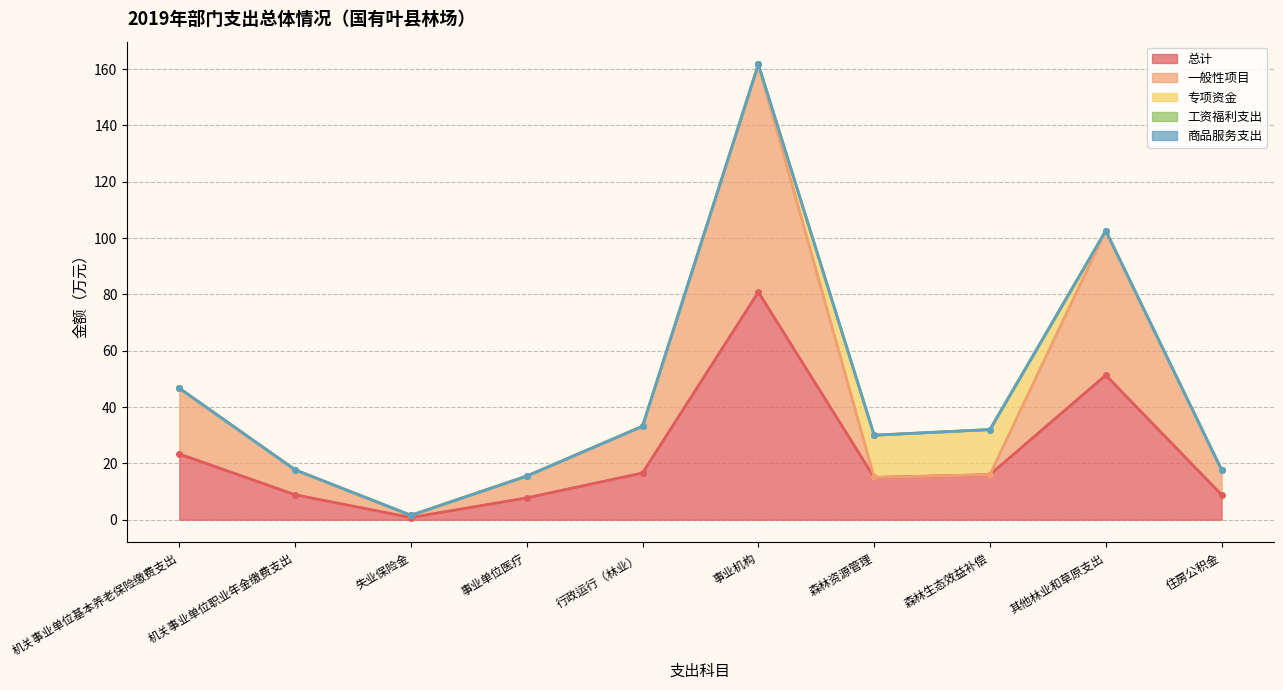

Which category has the highest value in the 工资福利支出 series?

机关事业单位基本养老保险缴费支出